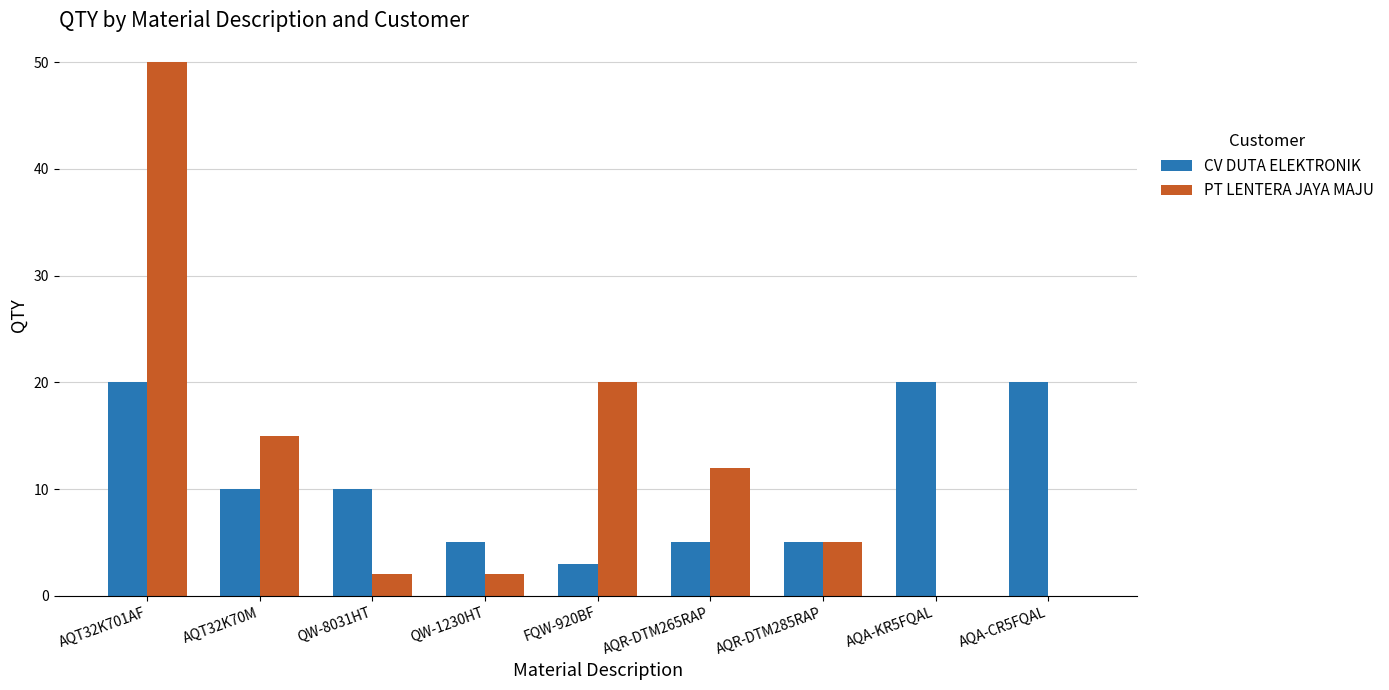

Reading left to right, transcribe all the data shown in this chart.

CV DUTA ELEKTRONIK: 20	10	10	5	3	5	5	20	20
PT LENTERA JAYA MAJU: 50	15	2	2	20	12	5	0	0